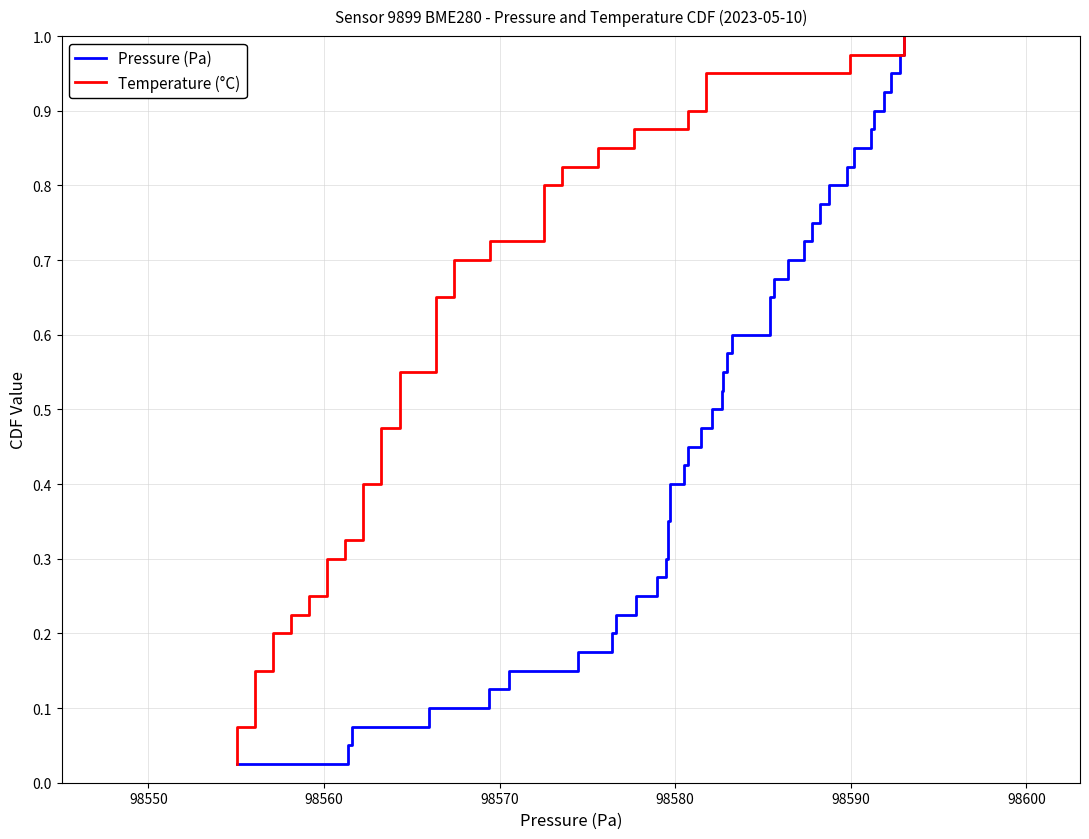

True or false: Temperature (°C) has a value of 0.2 at 19.

False